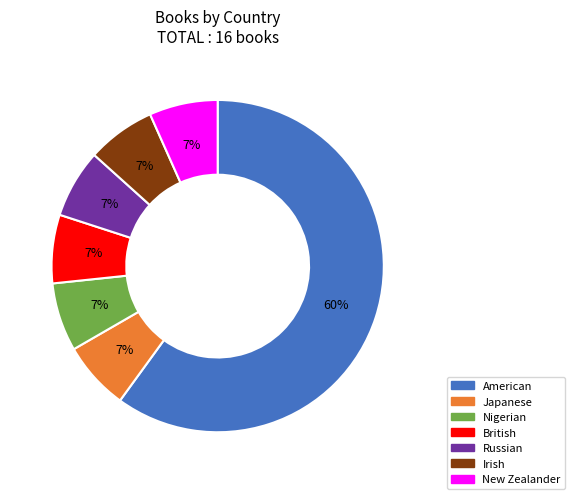

The Irish slice represents 1% of the pie. True or false?

False